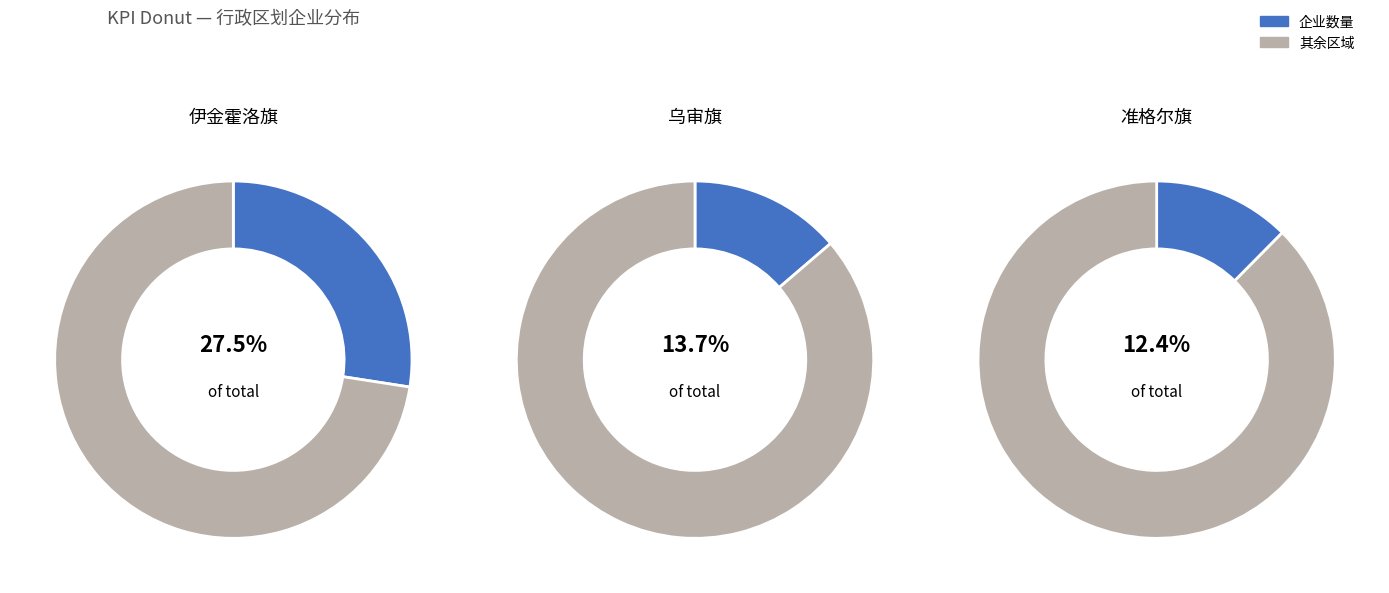

Which has a higher value, 准格尔旗 or 乌审旗?

乌审旗